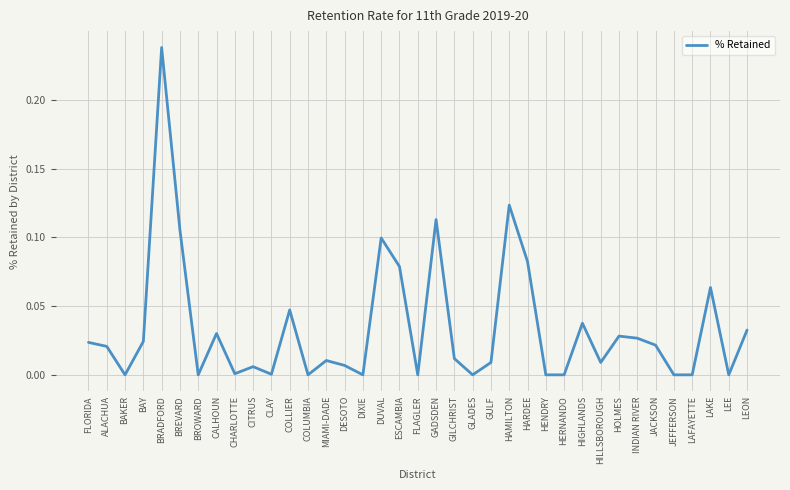

What position from the left is GLADES?

22